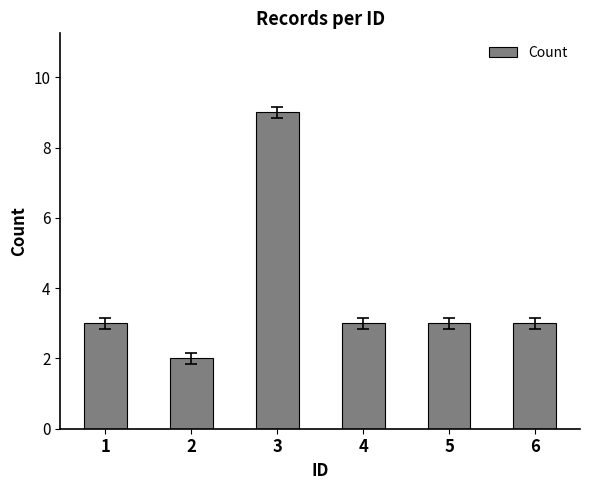

What is the greatest value displayed?

9